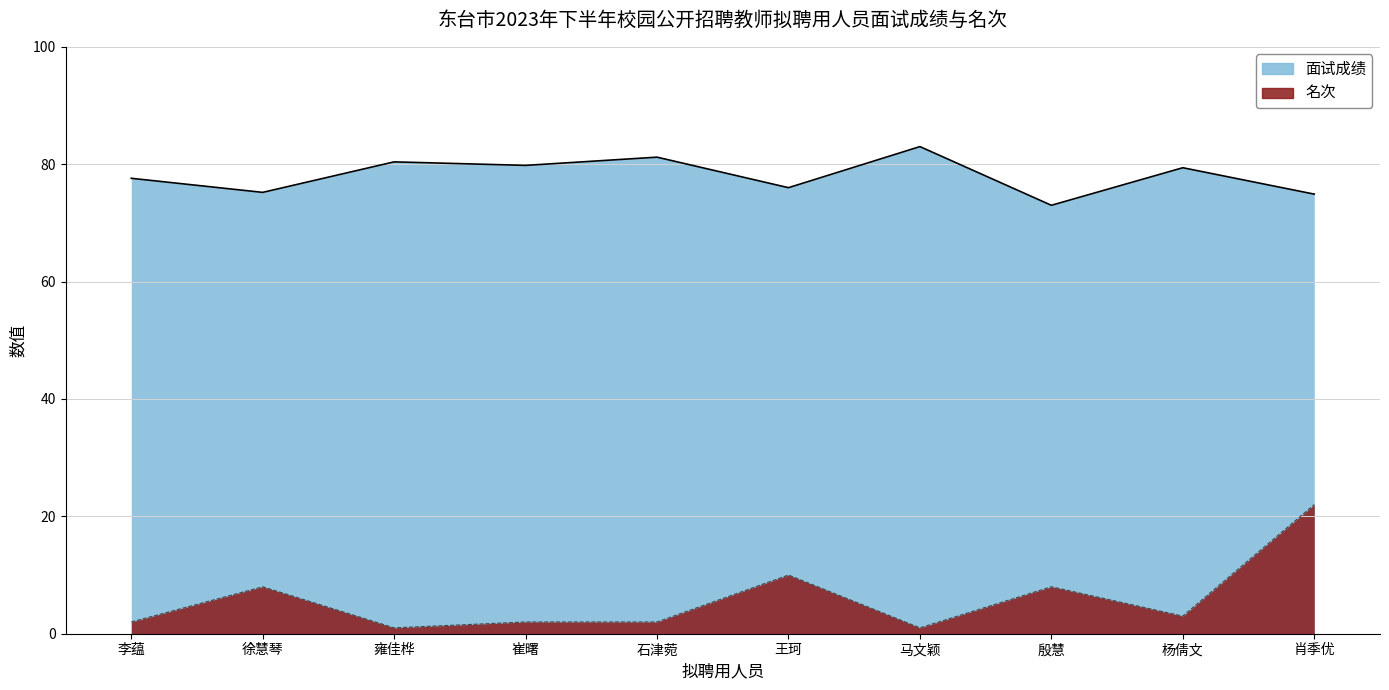

What are all the series names shown in the legend?

面试成绩, 名次